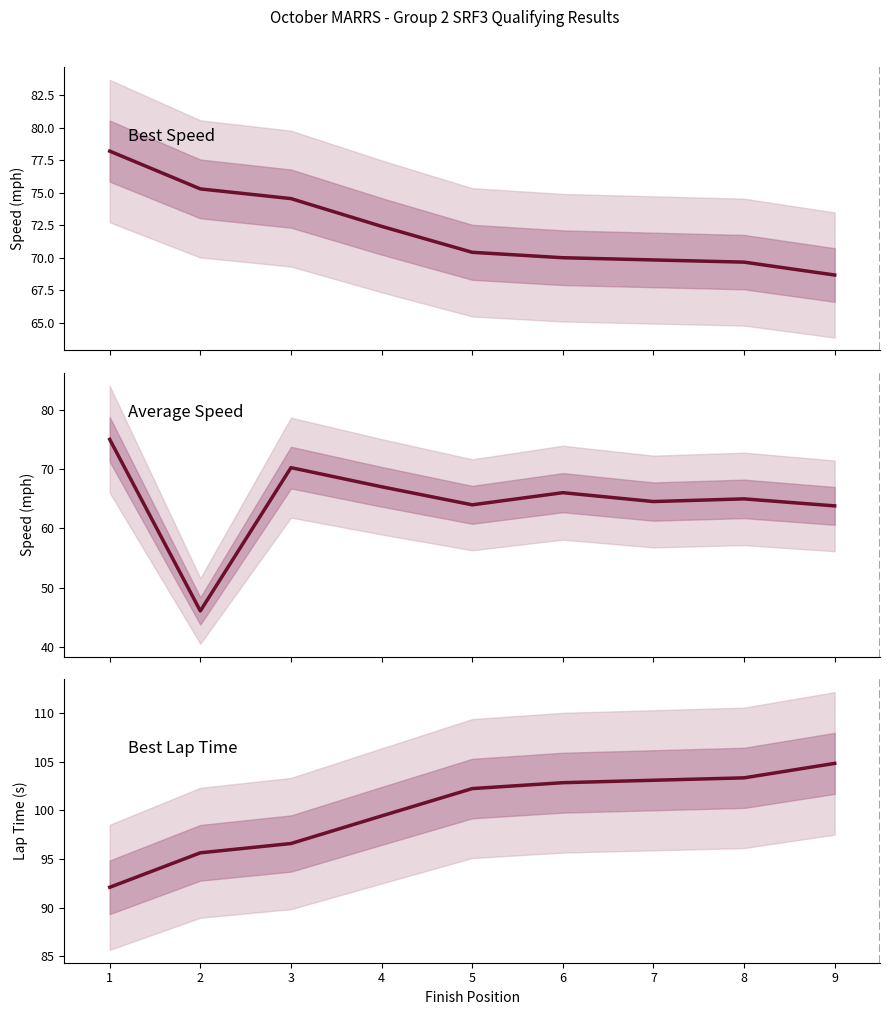

Which category has the lowest value in the Best Lap Time series?

1